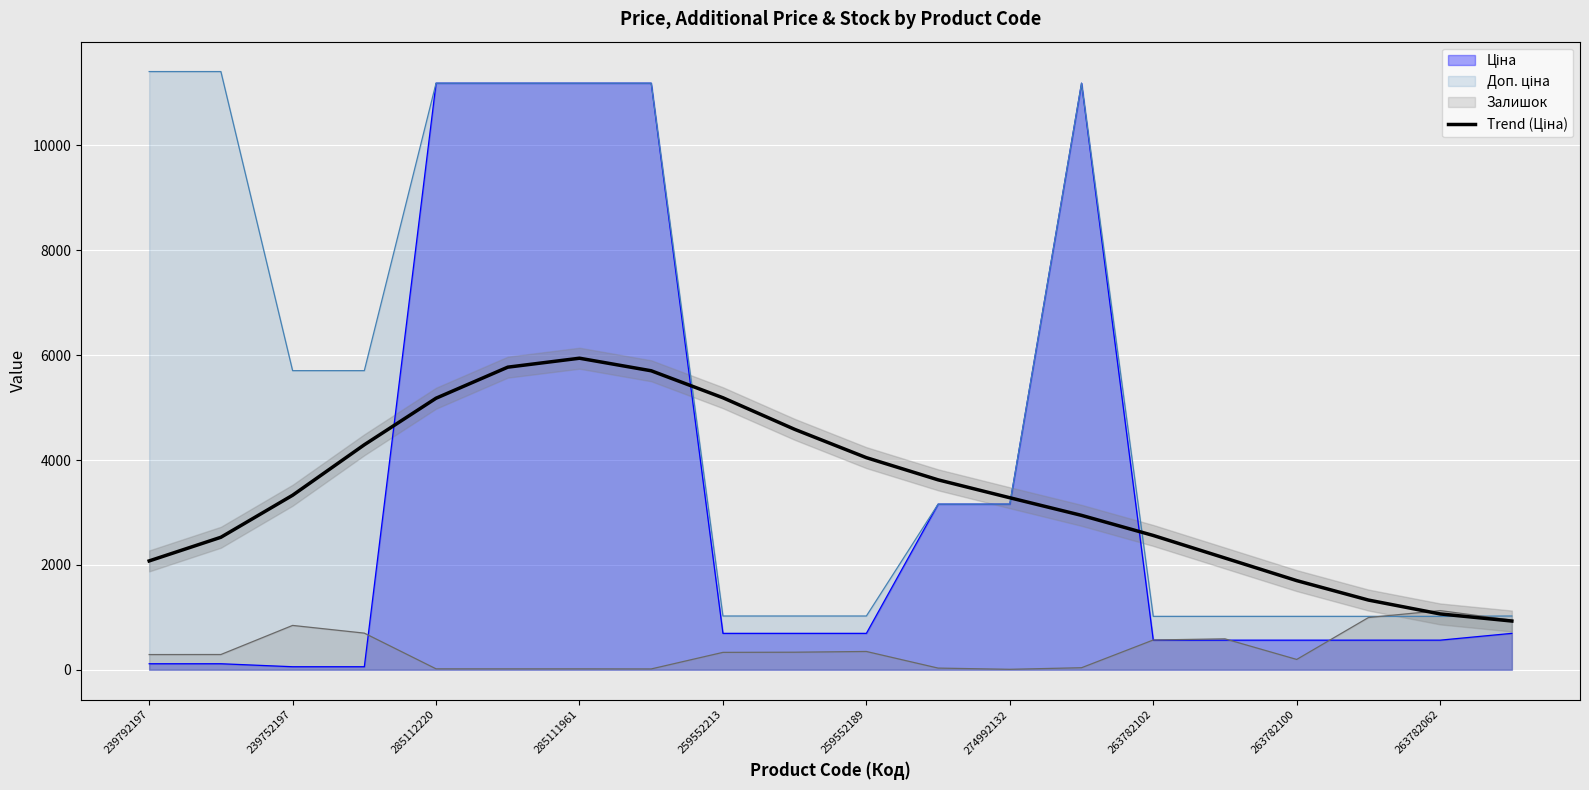

Between 263782100 and 11, which is larger?

263782100